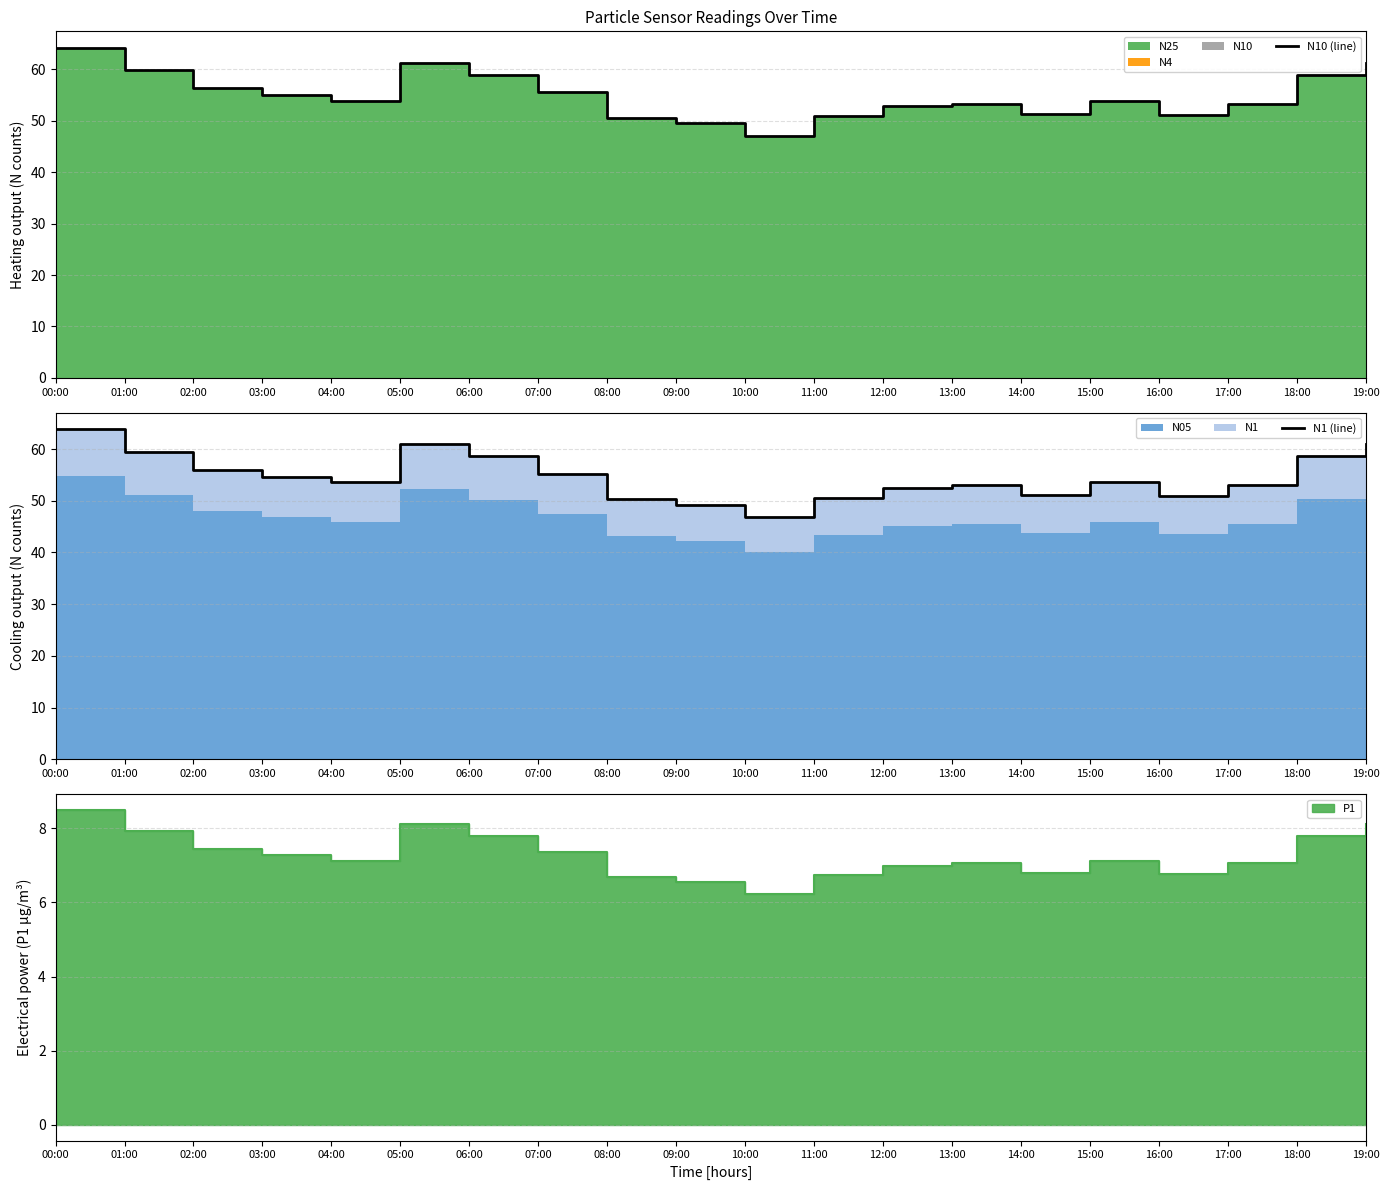

What is the difference between the highest and lowest values at 05:00?

0.3